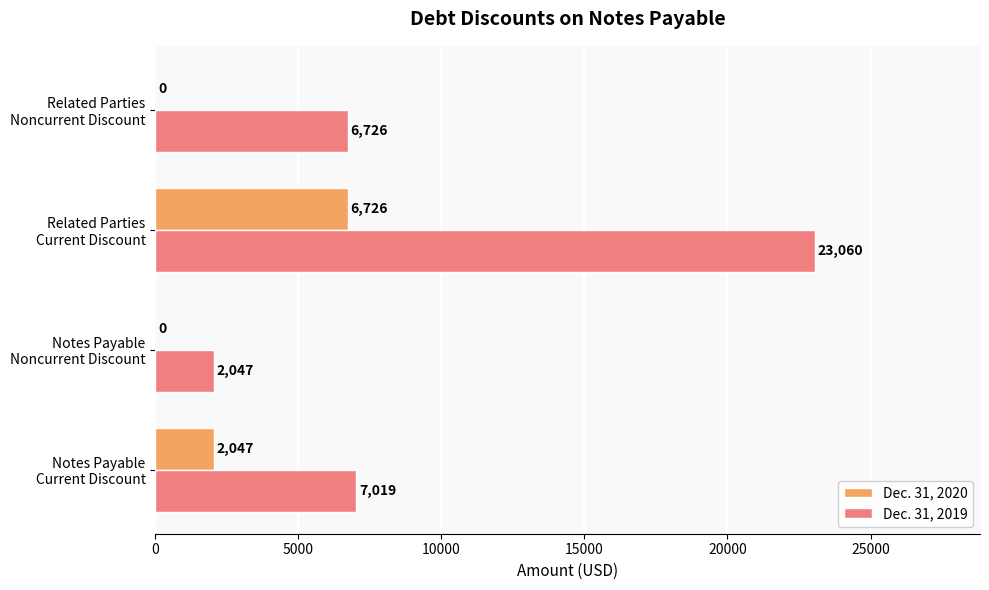

Which series has the largest total across all categories?

Dec. 31, 2019